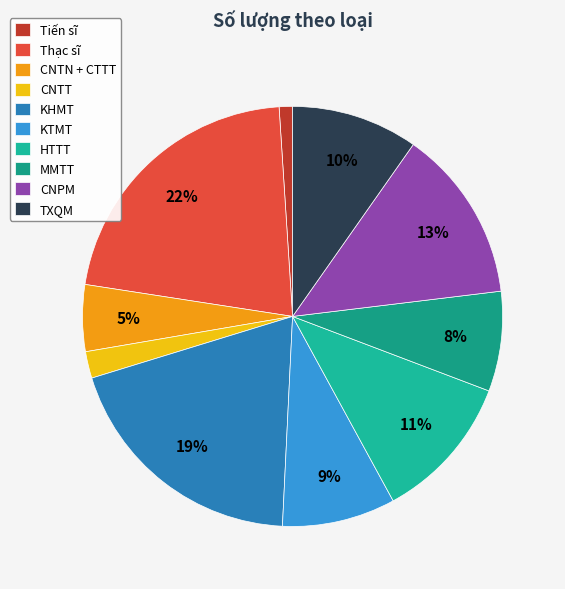

What percentage do KTMT and MMTT together represent?

16.4%